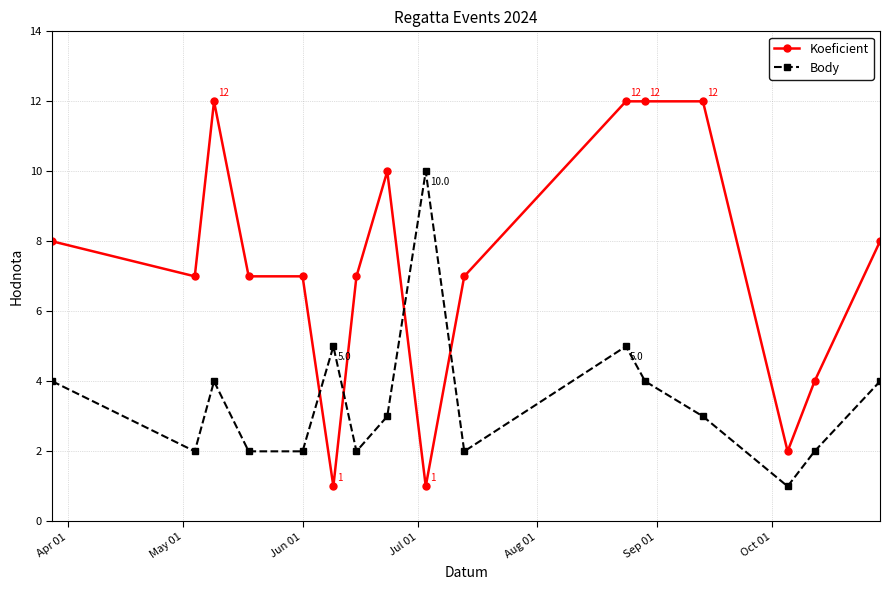

What are all the series names shown in the legend?

Koeficient, Body